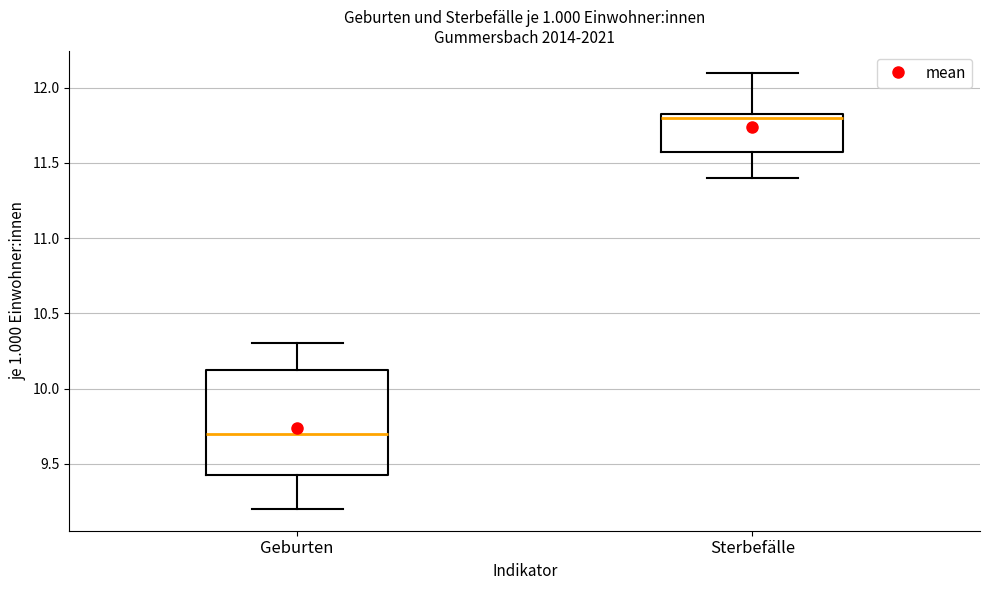

Reading left to right, transcribe this box plot: for each box, give where its median line is, the range the box spans, and where its two whiskers end, as read against the y-axis. The values are not printed on the chart, so give them approximately, as read against the axis.

Geburten: median 9.70, box 9.45 to 10.15, whiskers 9.20 to 10.30
Sterbefälle: median 11.80, box 11.60 to 11.85, whiskers 11.40 to 12.10